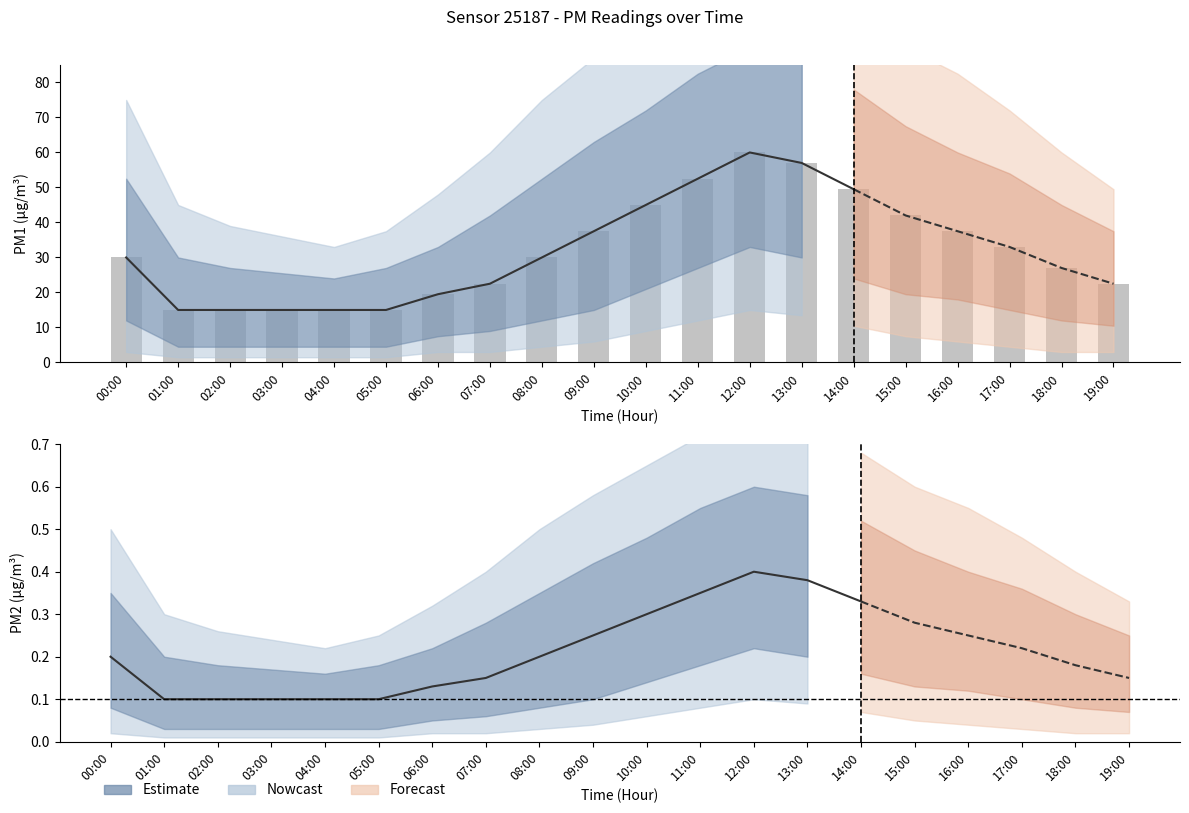

Rank the series by their average value, from lowest to highest.

P2, P1